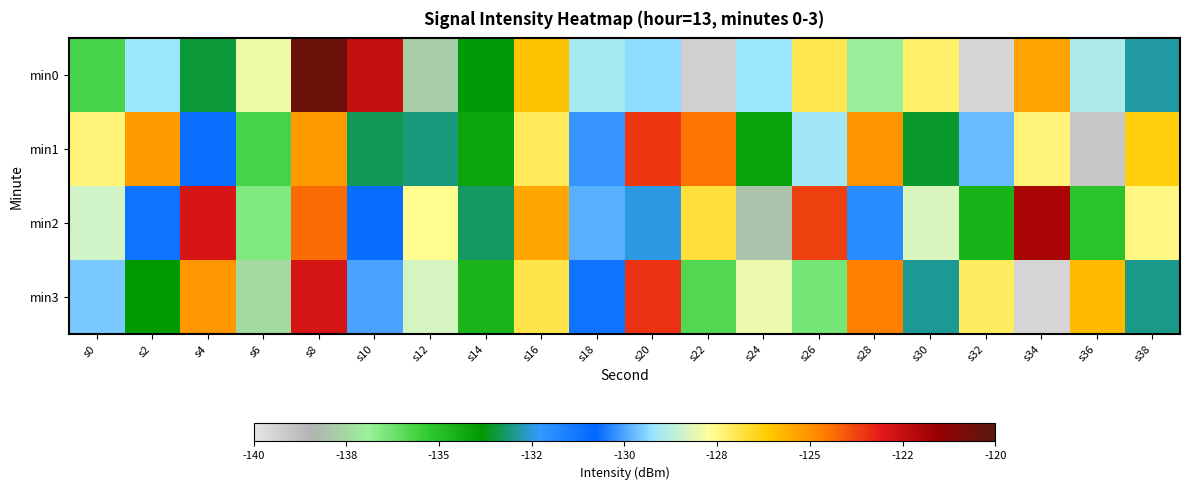

At how many categories does at least one series exceed -128?

17